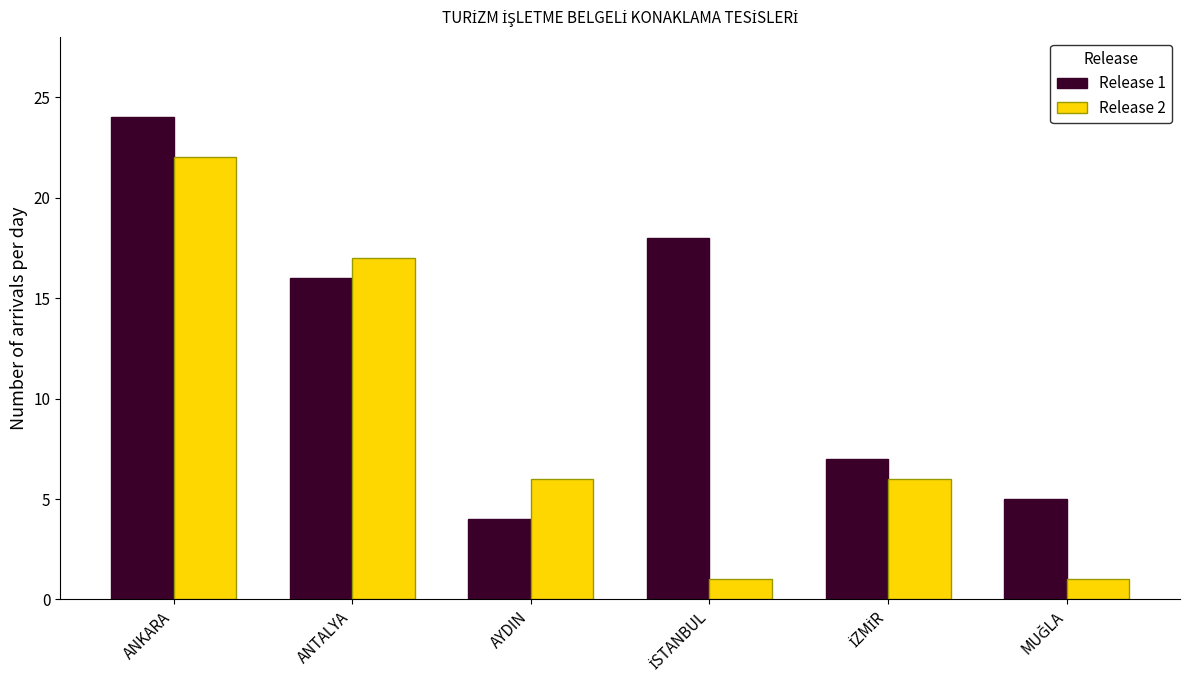

What is the spread (max minus min) of values at ANTALYA?

1